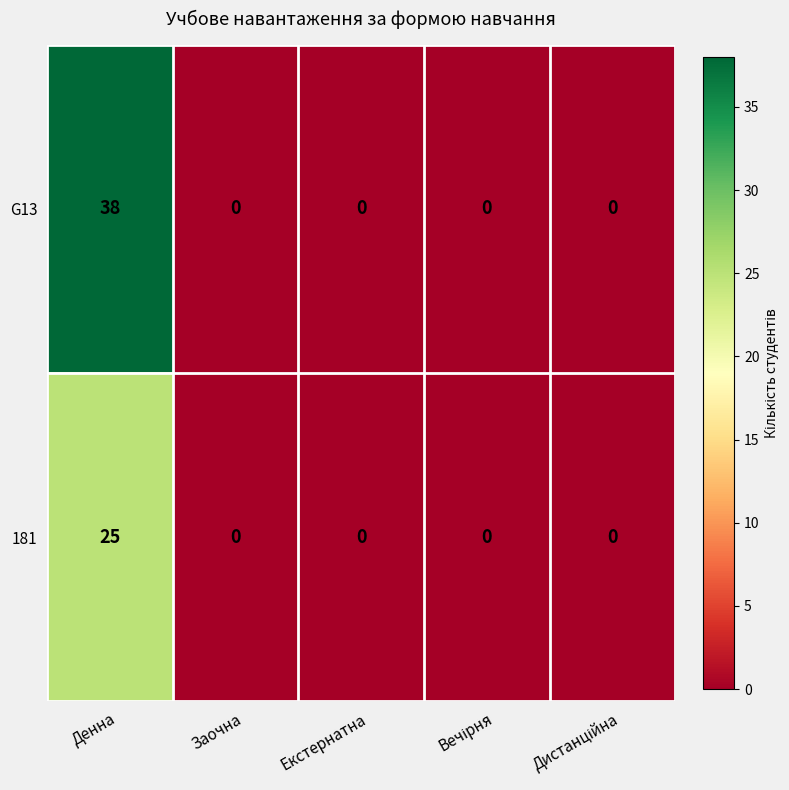

List the series in order of their peak value, lowest first.

181, G13